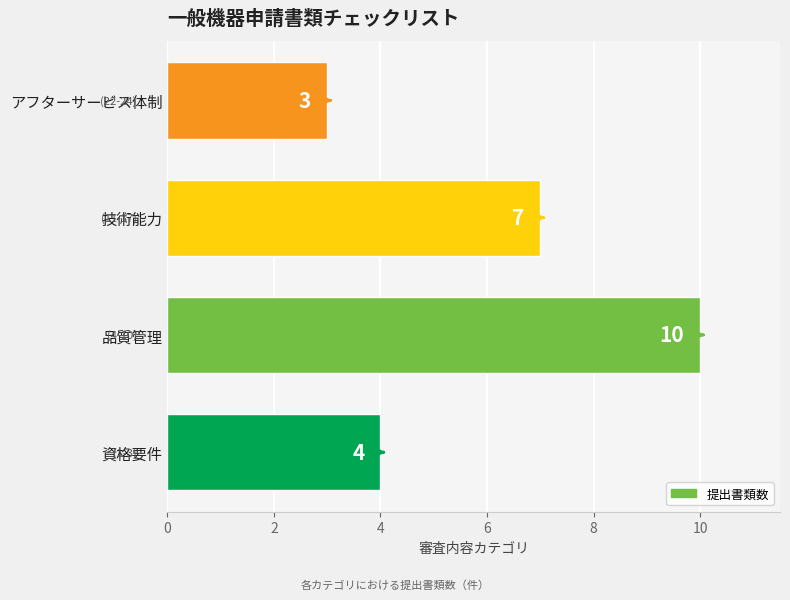

List the labels in order of value, smallest first.

アフターサービス体制, 資格要件, 技術能力, 品質管理